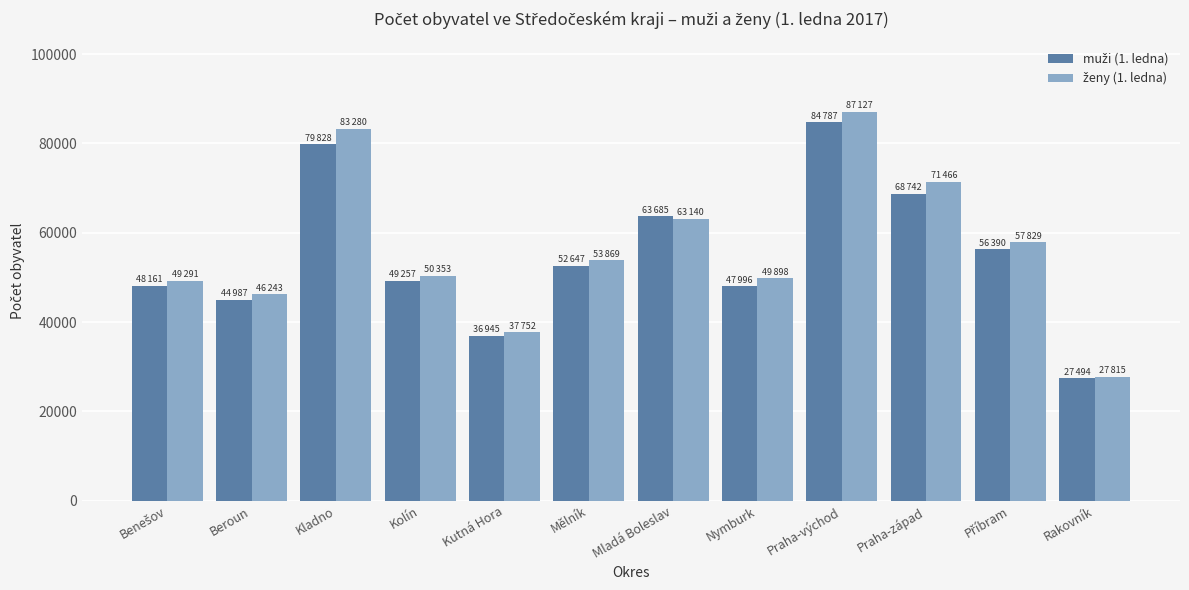

What is the total value across all series at Praha-západ?

140208